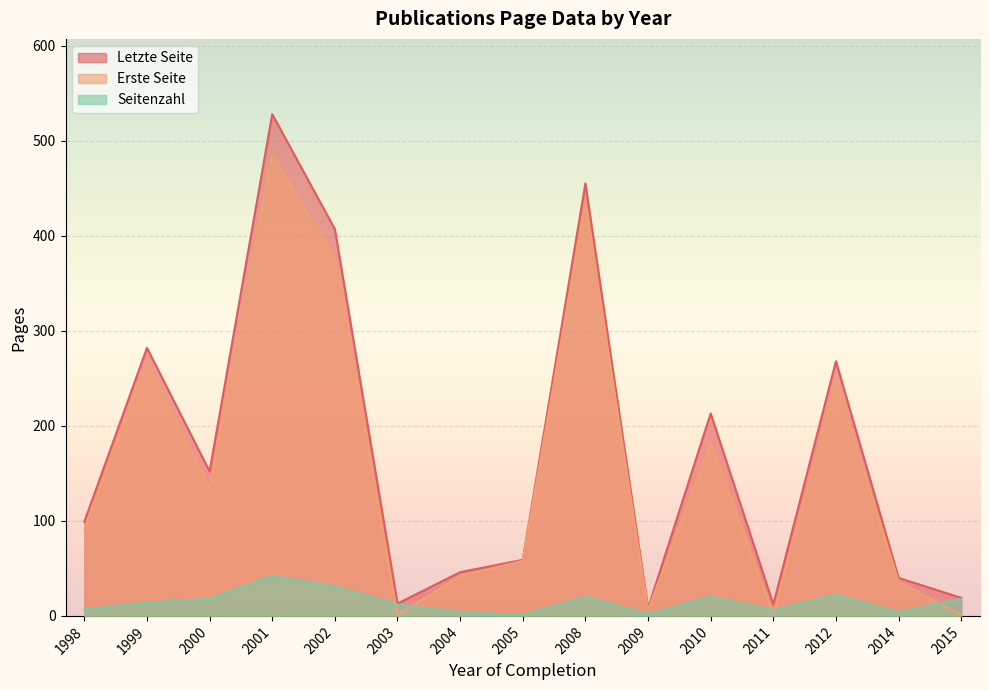

At how many categories does at least one series exceed 319?

3